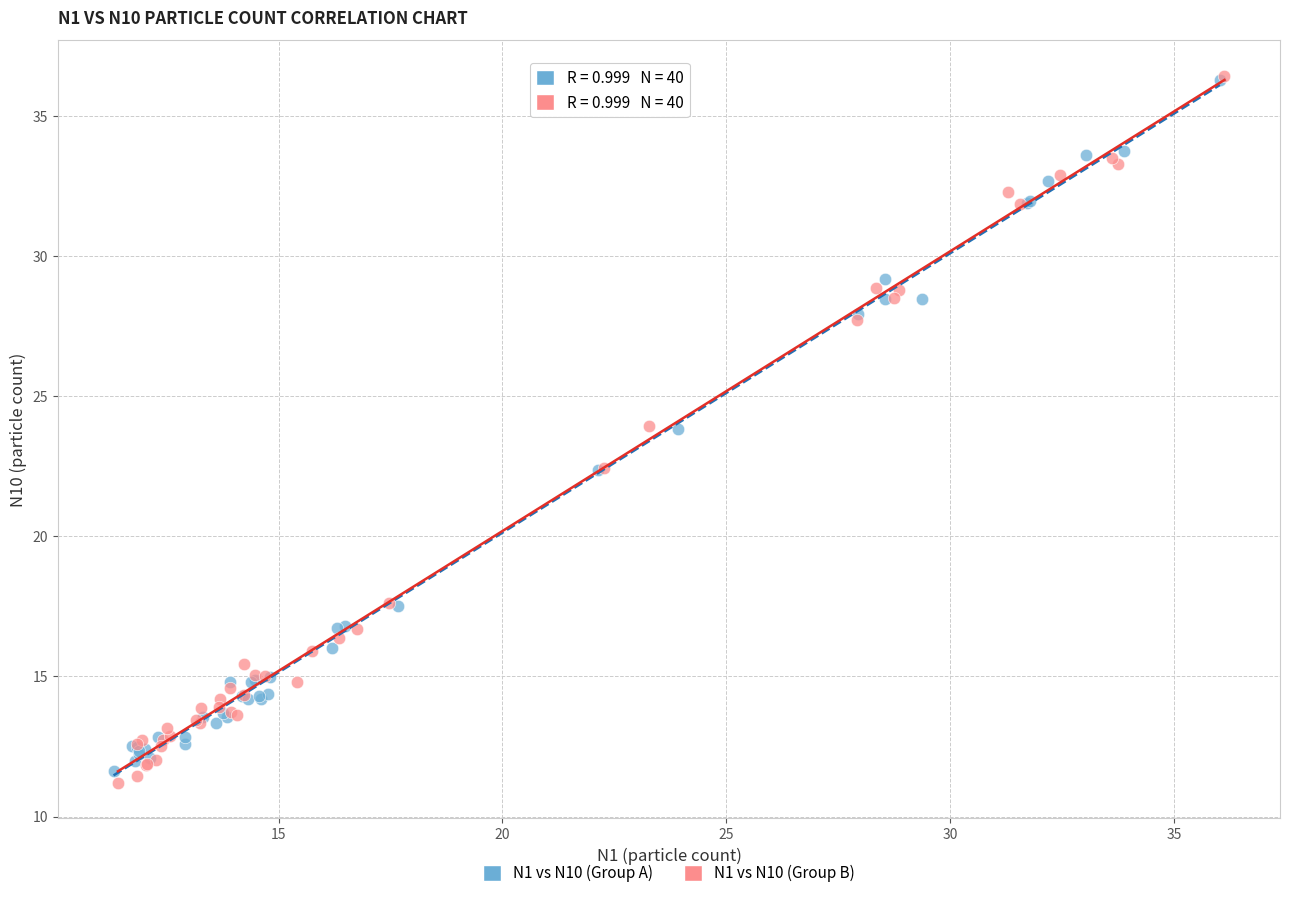

Which series contains the lowest Y value?

N1 vs N10 (Group B)